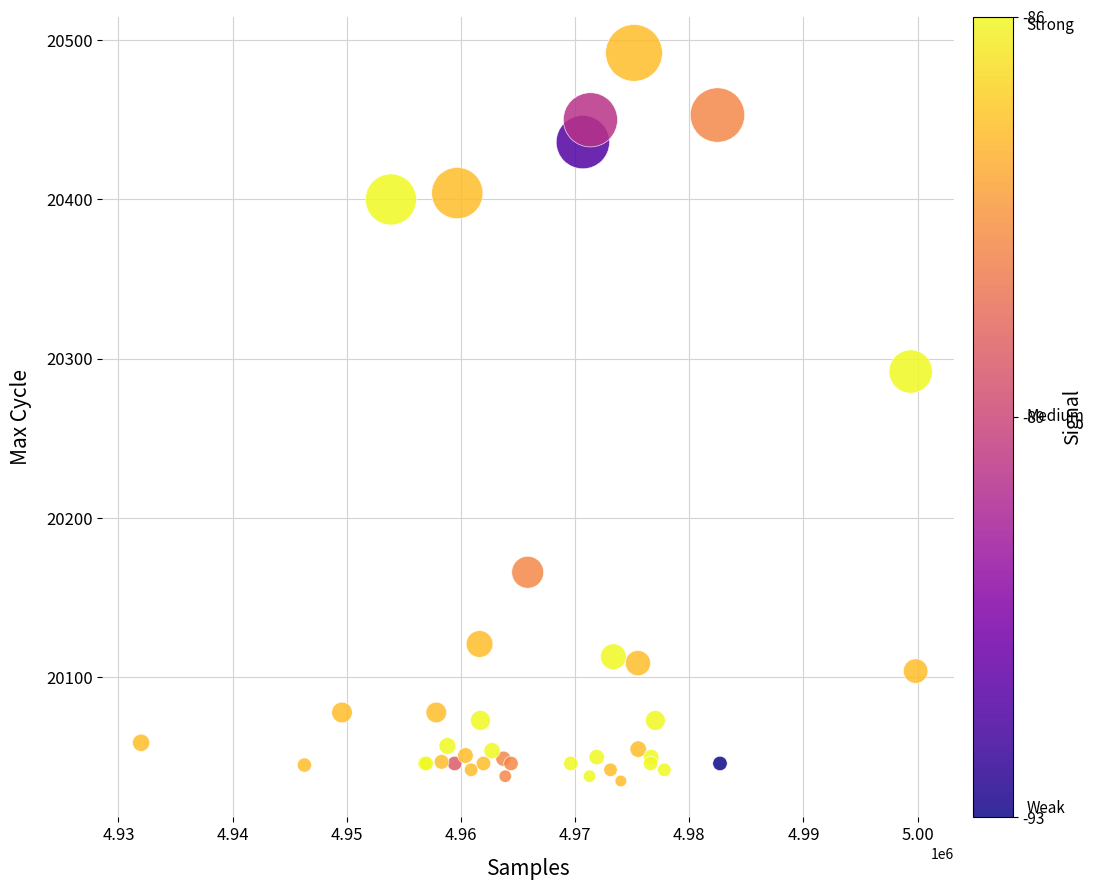

What Y value in the scatter plot is closest to 20263?

20292